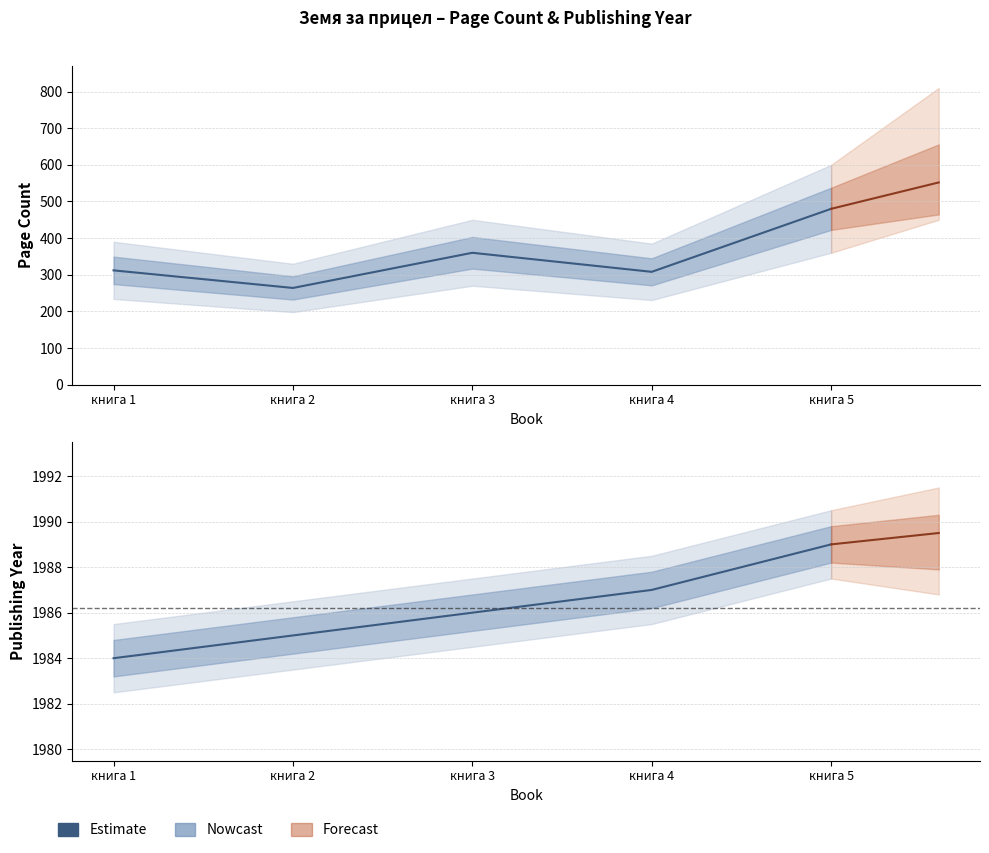

What is the value of the pageCount point at the 5th from the left?

480